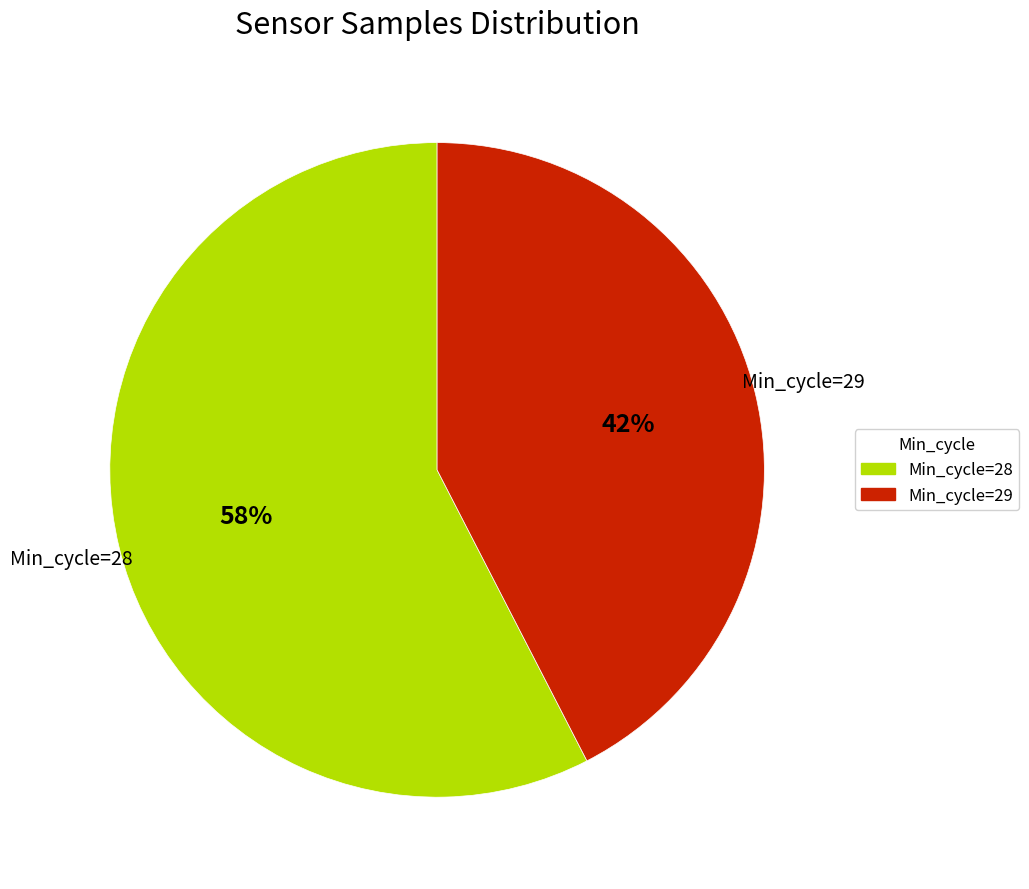

Does any single category account for the majority?

Yes